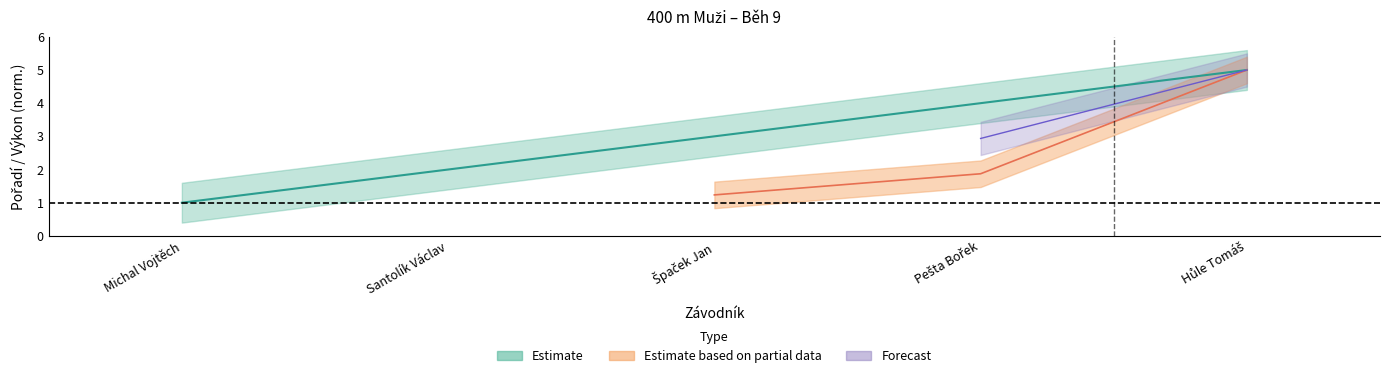

Between Santolík Václav and Michal Vojtěch, which is larger?

Santolík Václav